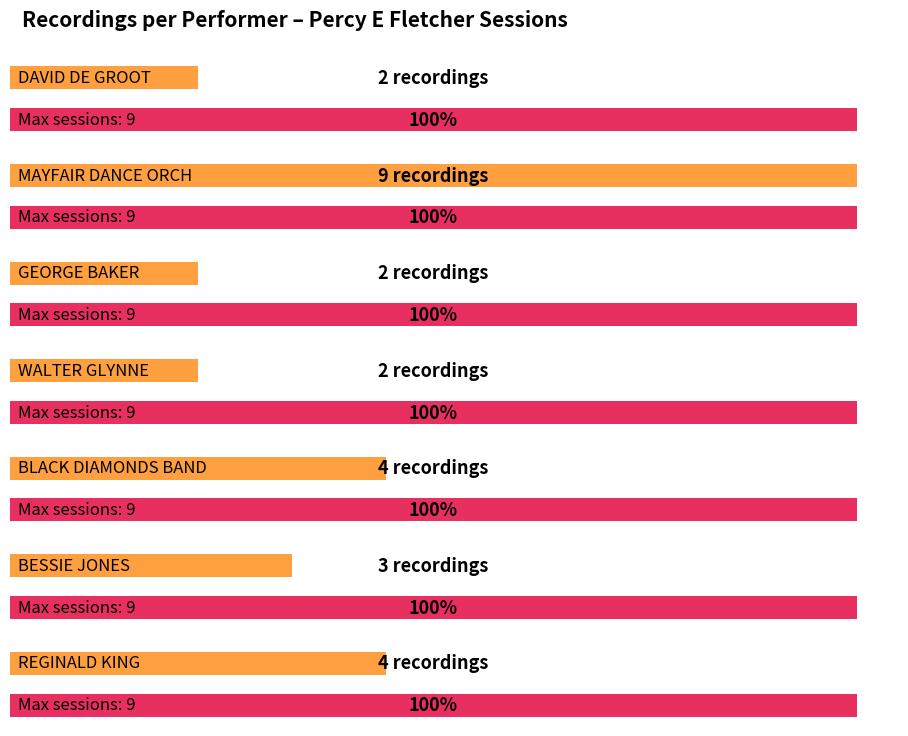

At which label does the data first exceed 3?

MAYFAIR DANCE ORCH